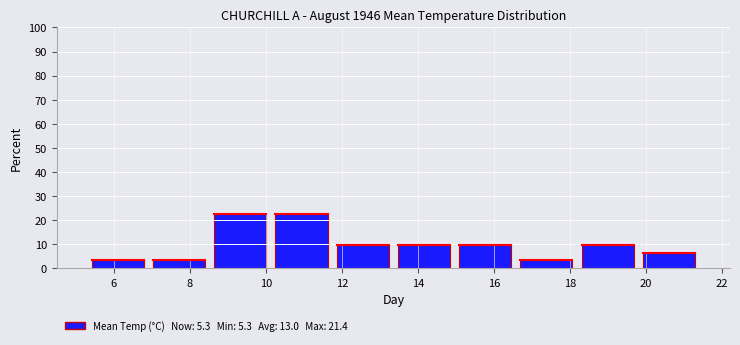

What is the height of the bar covering 8.6 to 10.2 on the x-axis? Neither the bar edges nor the heights are printed on the chart, so give them approximately, as read against the axes.

23